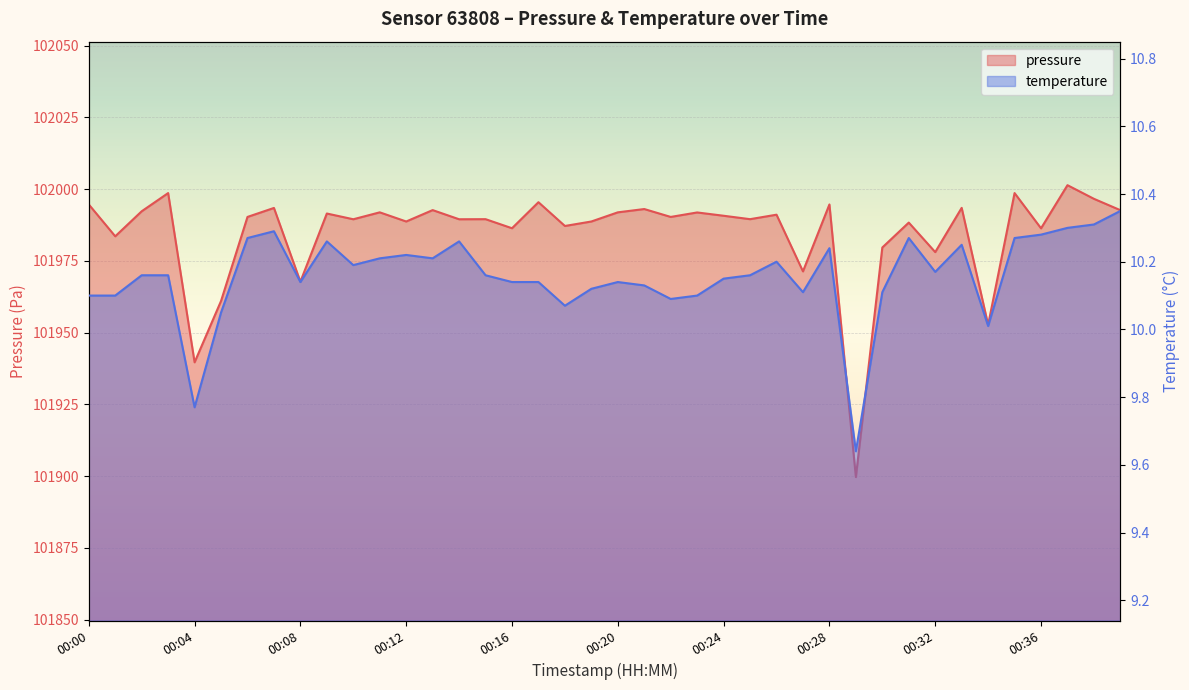

Which series has the widest spread of values?

pressure